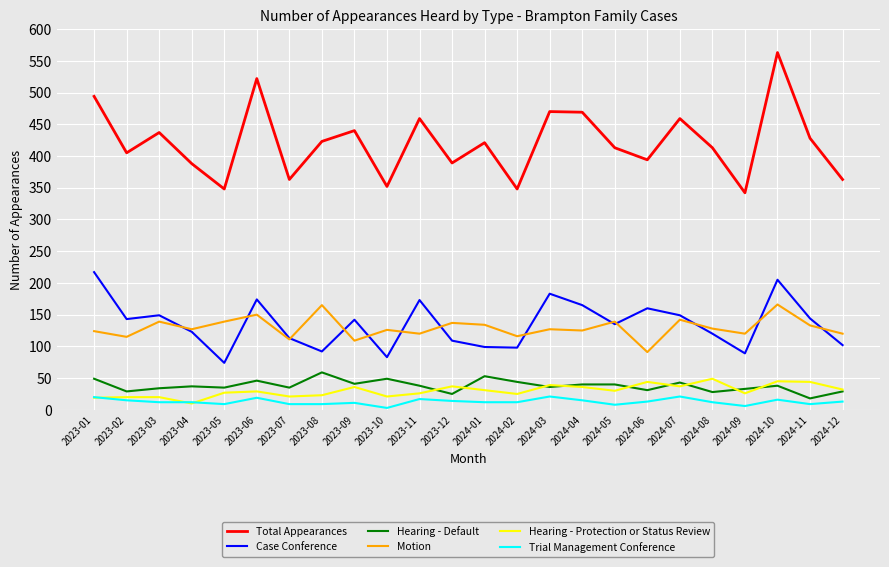

Is this an area chart (filled region under the line)?

No